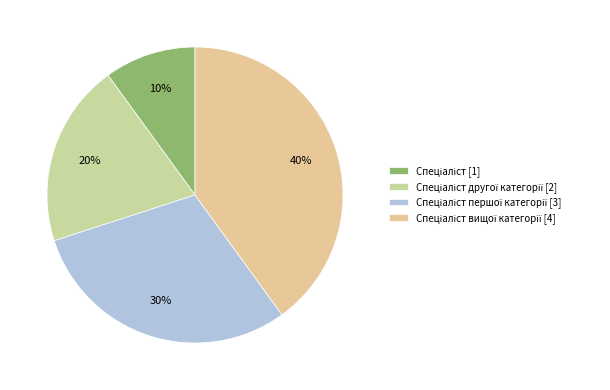

How many slices are in this pie chart?

4